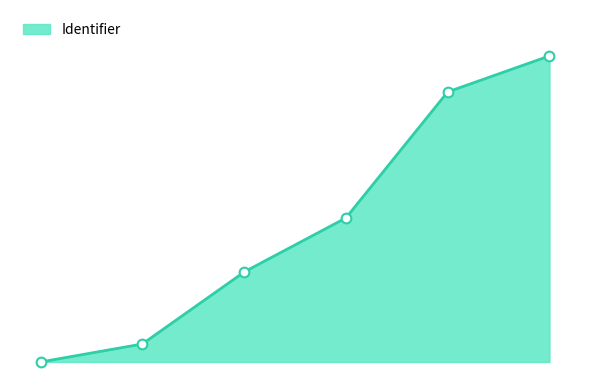

What is the value of the 6th point from the left?

17